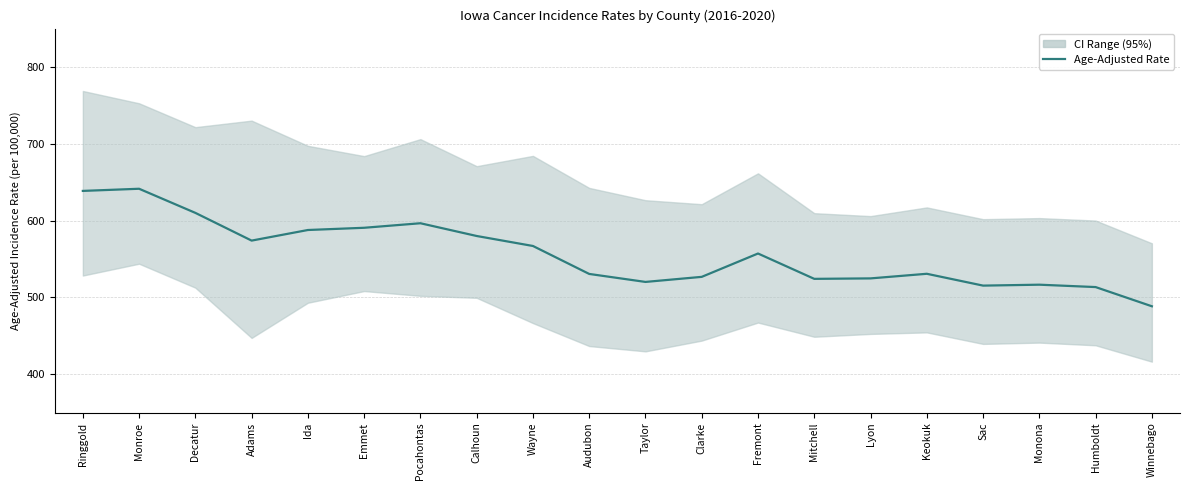

How many data points are less than 557?

10